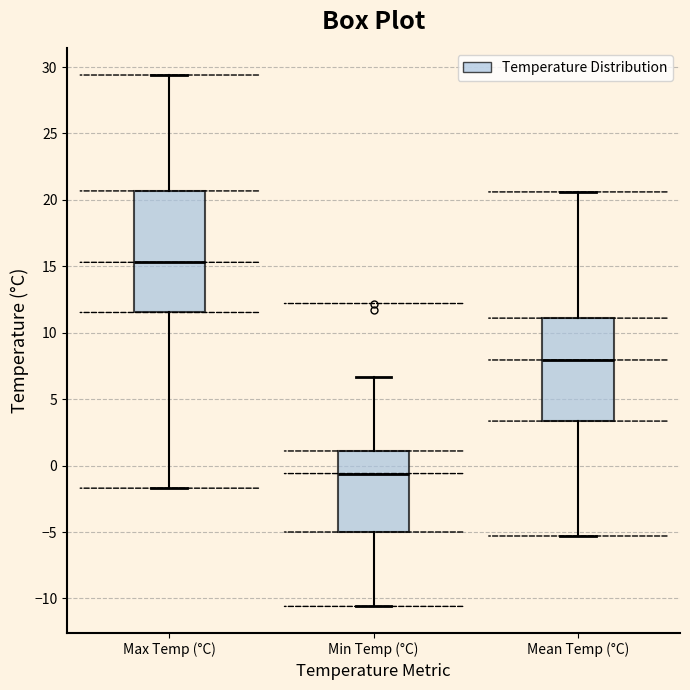

Comparing the boxes themselves (not the whiskers), which one is the tallest?

Max Temp (°C)